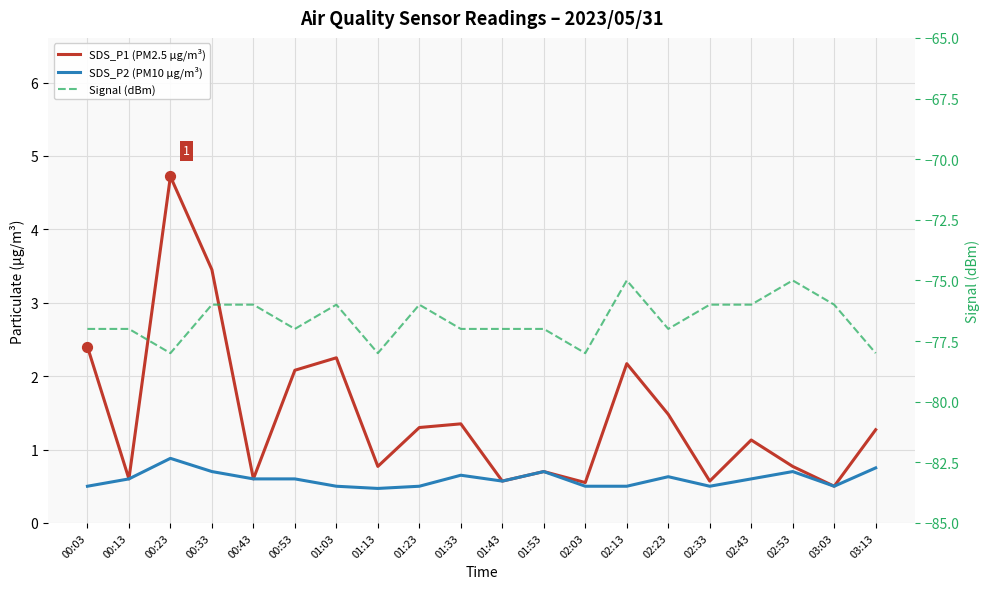

Is the value of SDS_P2 (PM10 µg/m³) at 02:13 greater than the value of SDS_P1 (PM2.5 µg/m³) at 01:53?

No